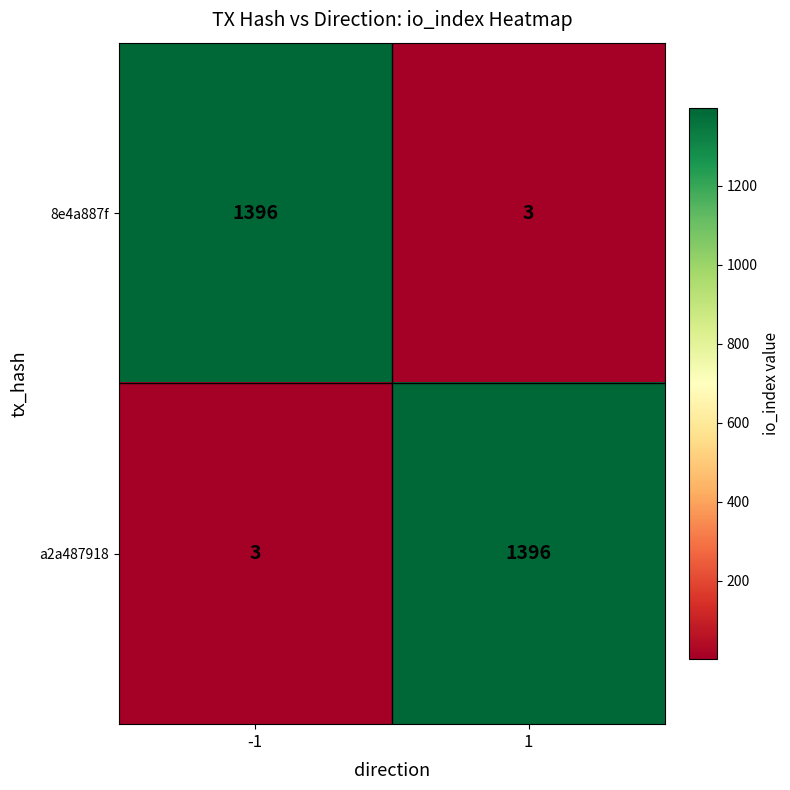

What is the total value across all series at 1?

1399